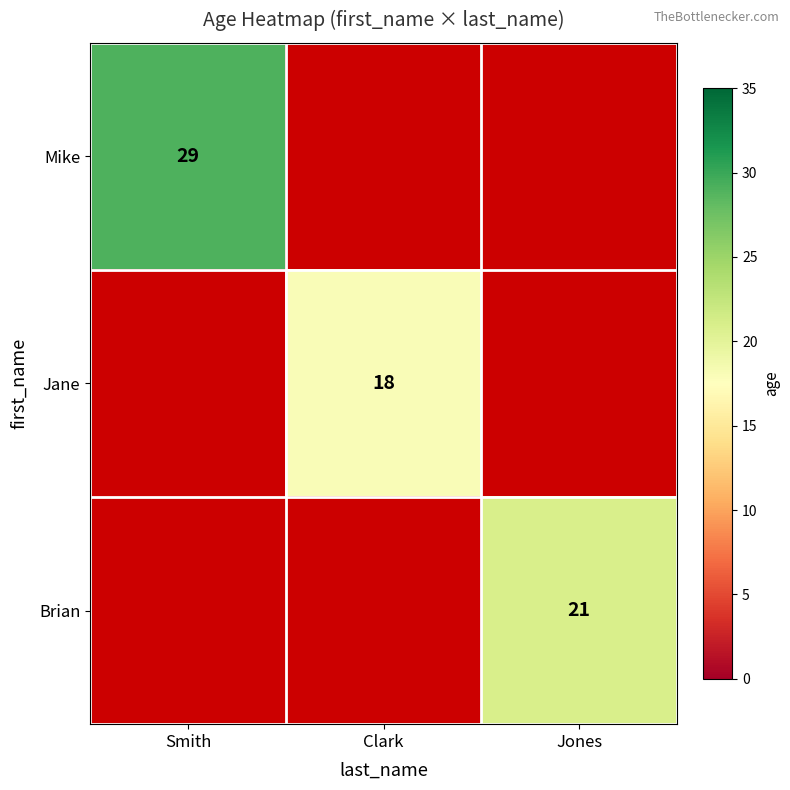

Is the value of Mike at Smith greater than the value of Jane at Clark?

Yes